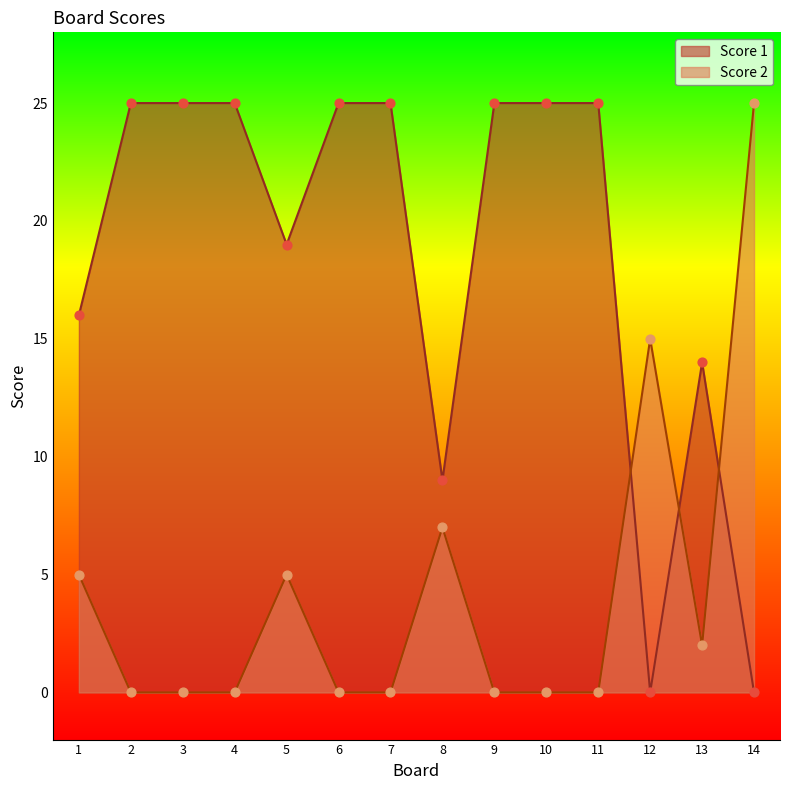

Which series contains the lowest Y value?

Score 1